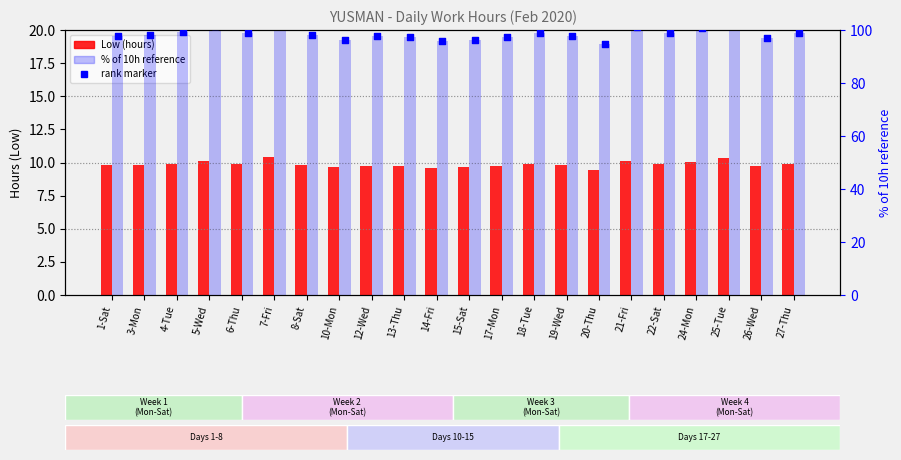

Which series has the largest total across all categories?

% of 10h reference